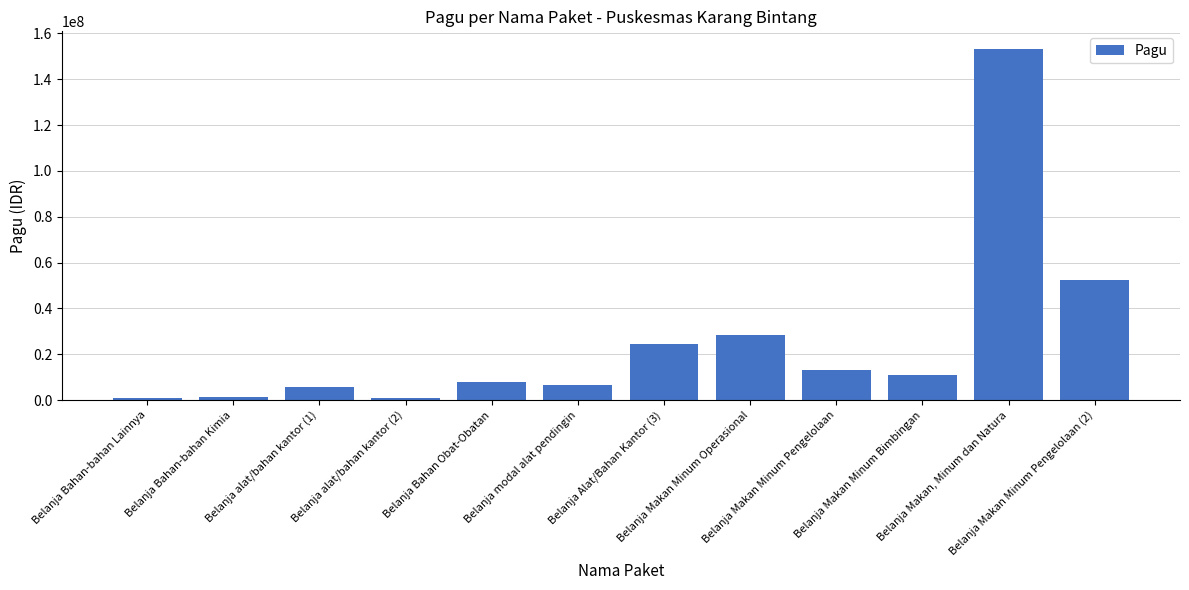

How many bars are there in total?

12